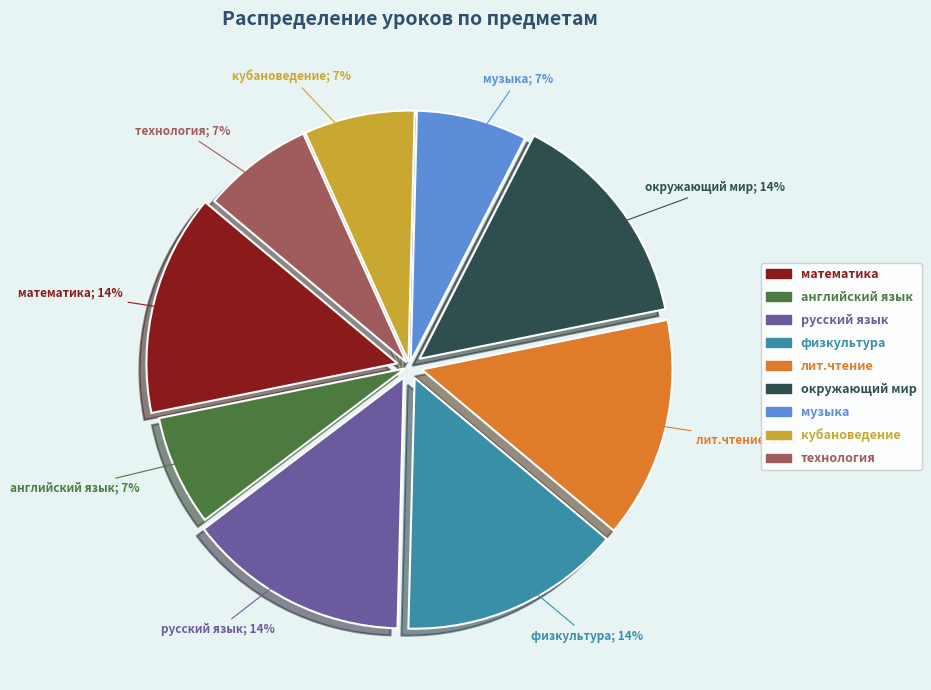

Combined, do лит.чтение and кубановедение account for over 50%?

No